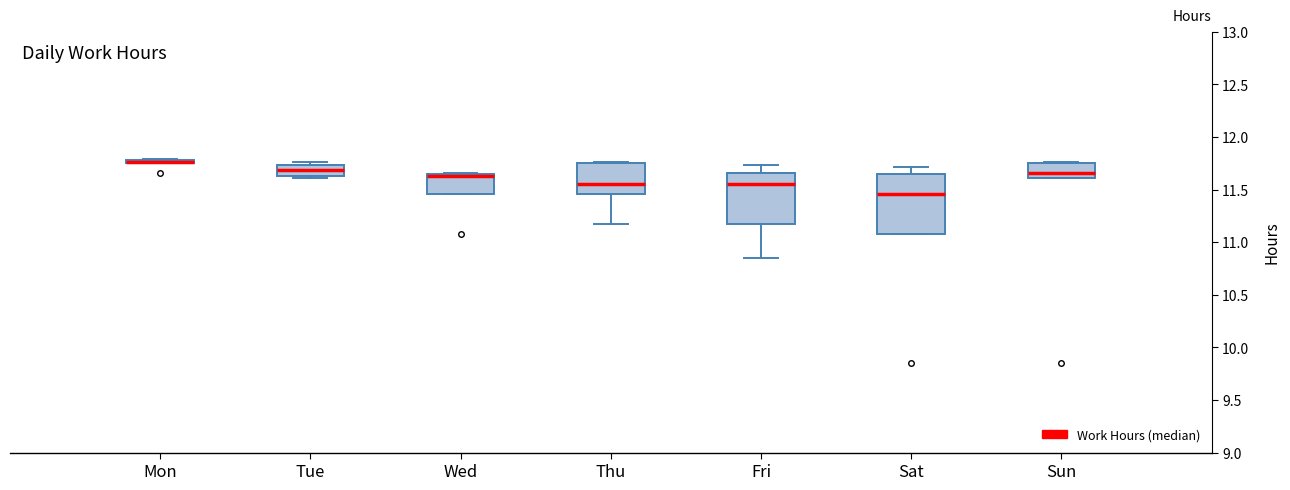

Where is the lower edge of the box for Sat on the y-axis? The values are not printed on the chart, so give them approximately, as read against the axis.

11.10